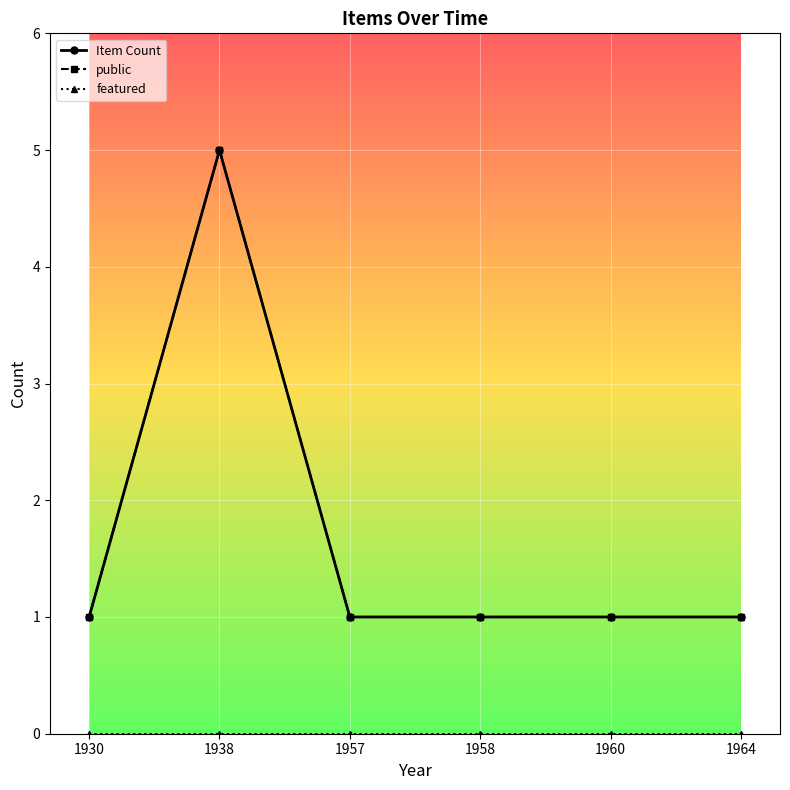

True or false: public and Item Count intersect in this chart.

False